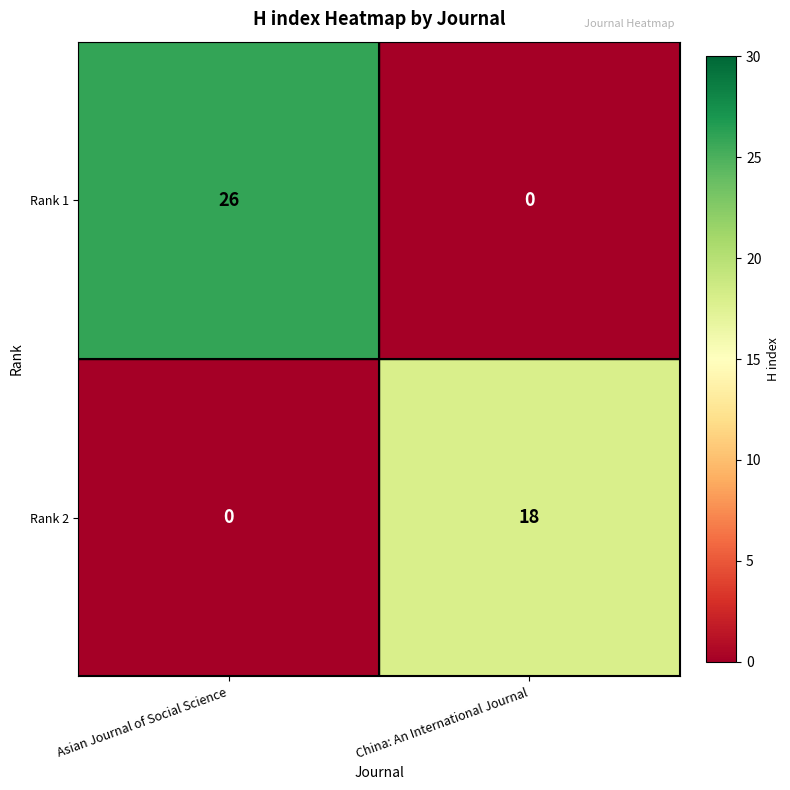

What is the highest value of the Rank 2 series?

18